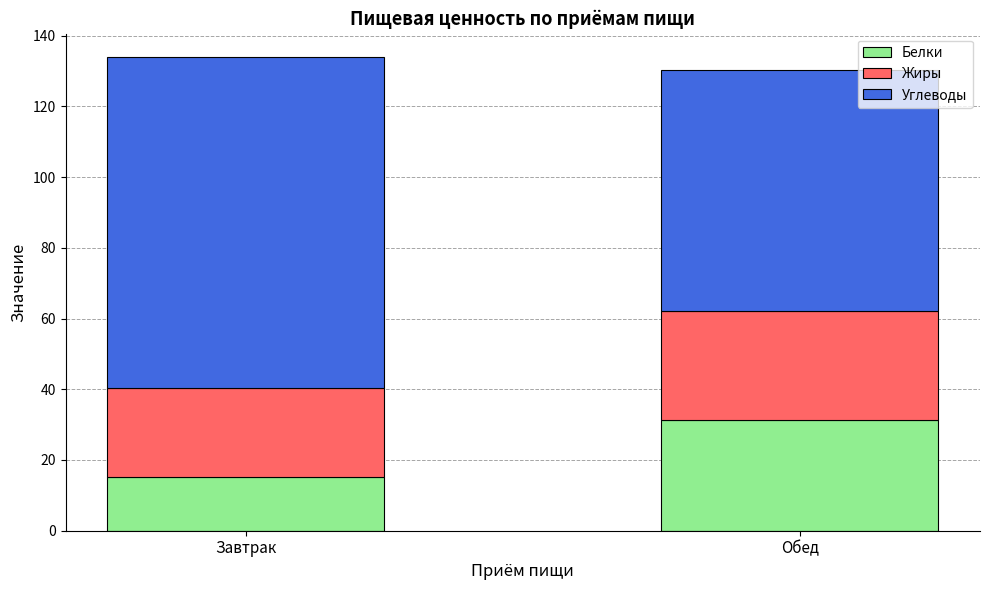

What is the total value across all series at Обед?

130.1